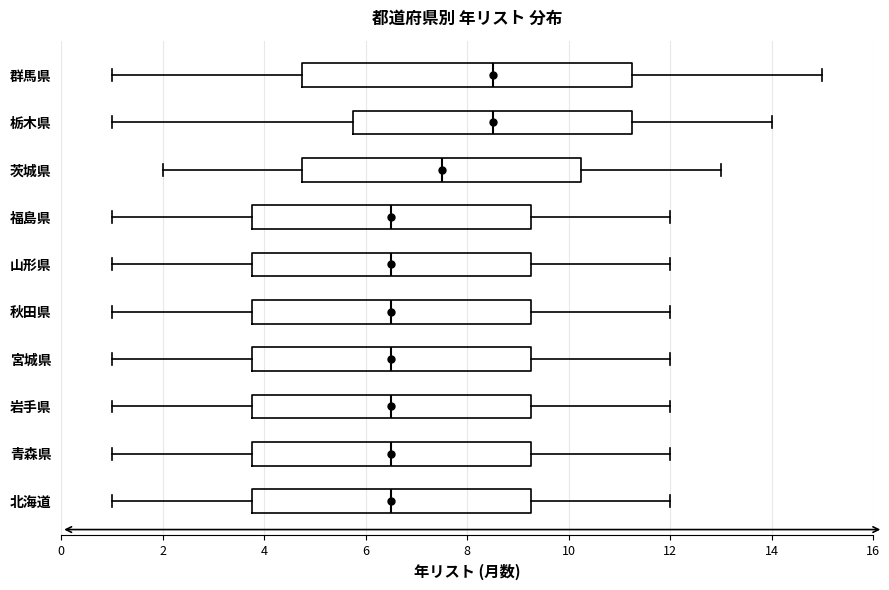

Where does the left whisker of the box for 群馬県 end on the x-axis? The values are not printed on the chart, so give them approximately, as read against the axis.

1.0